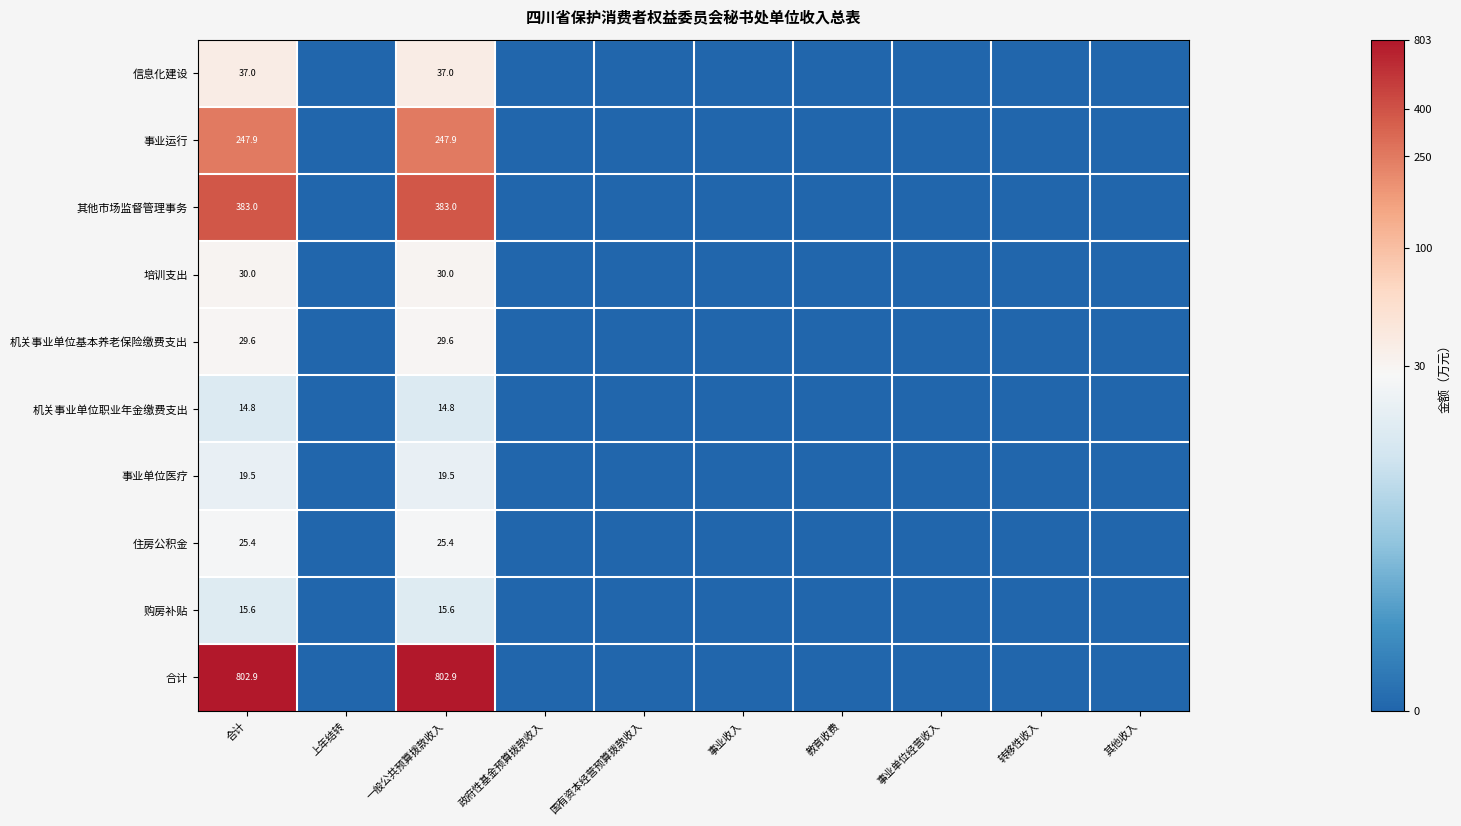

At which category is the sum across all series the highest?

合计